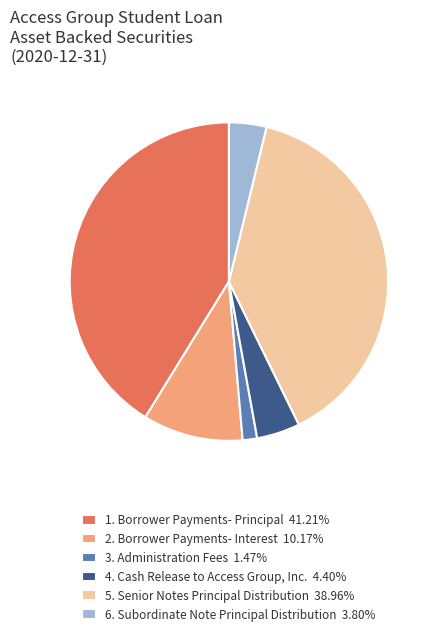

Does 2. Borrower Payments- Interest 10.17% account for over 50% of the chart?

No